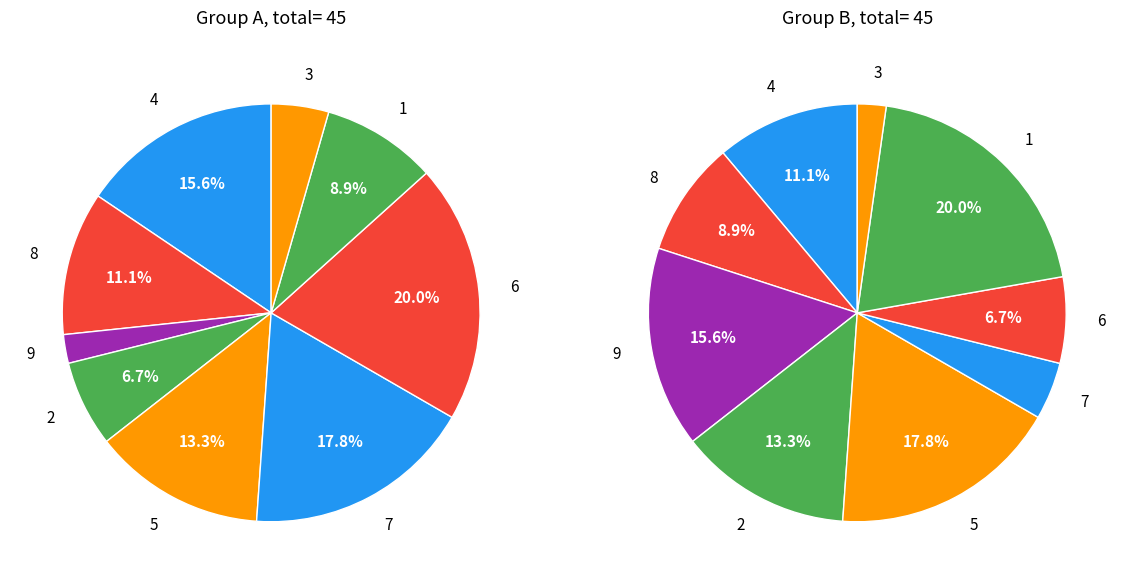

Between col_1=1 and col_1=4, which is larger?

col_1=4